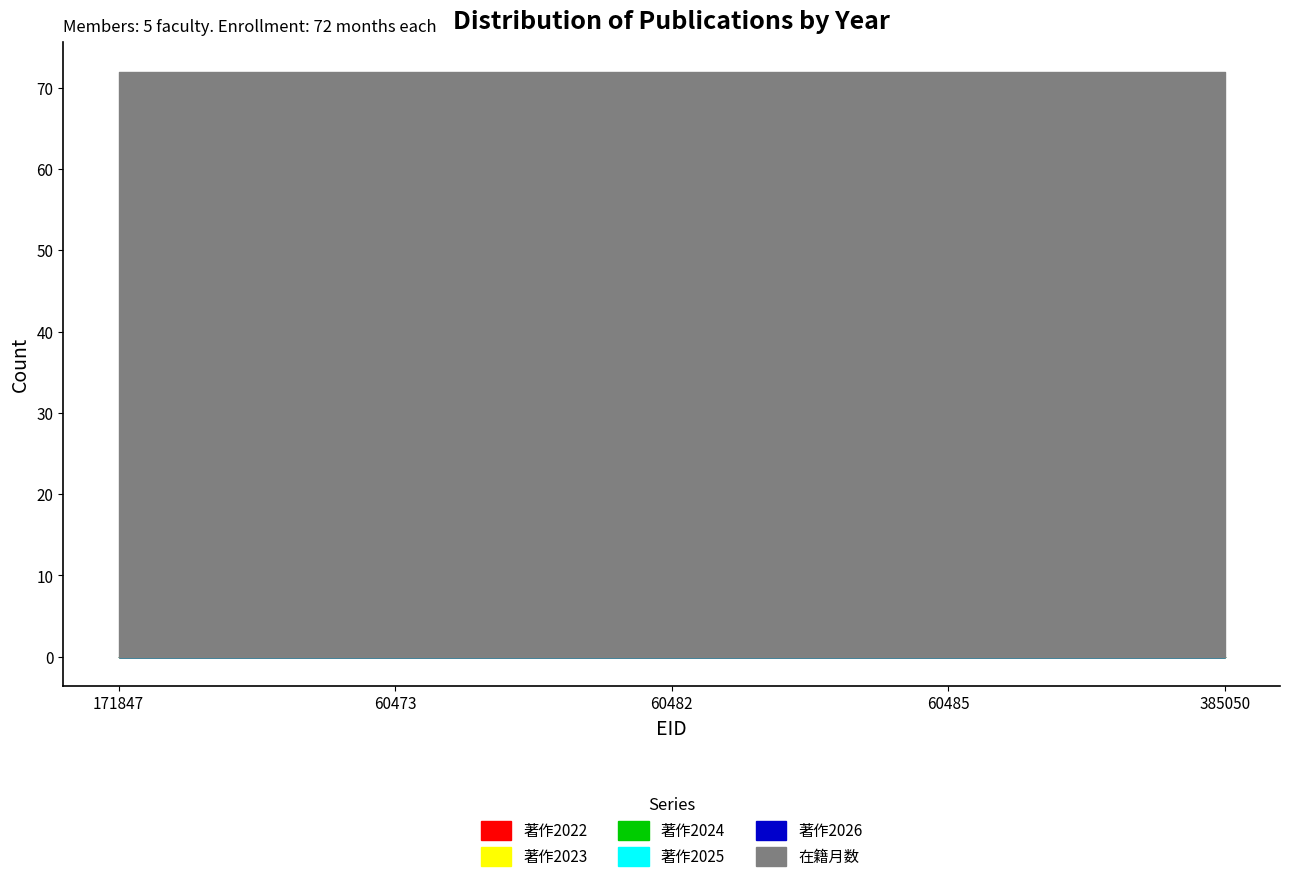

Reading right to left, extract all data points from this chart.

著作2022: 0	0	0	0	0
著作2023: 0	0	0	0	0
著作2024: 0	0	0	0	0
著作2025: 0	0	0	0	0
著作2026: 0	0	0	0	0
在籍月数: 72	72	72	72	72